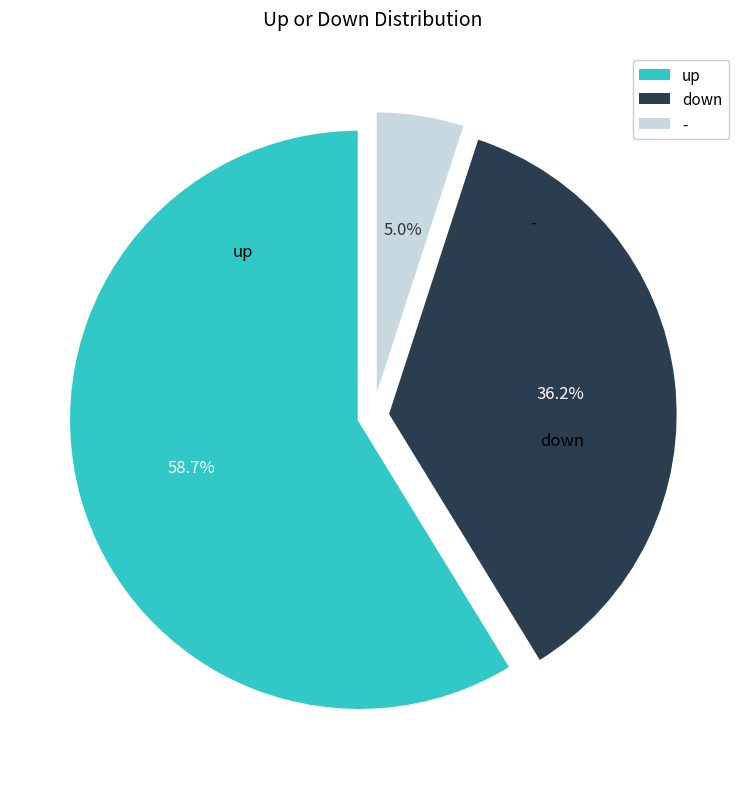

Which slice is the largest?

up